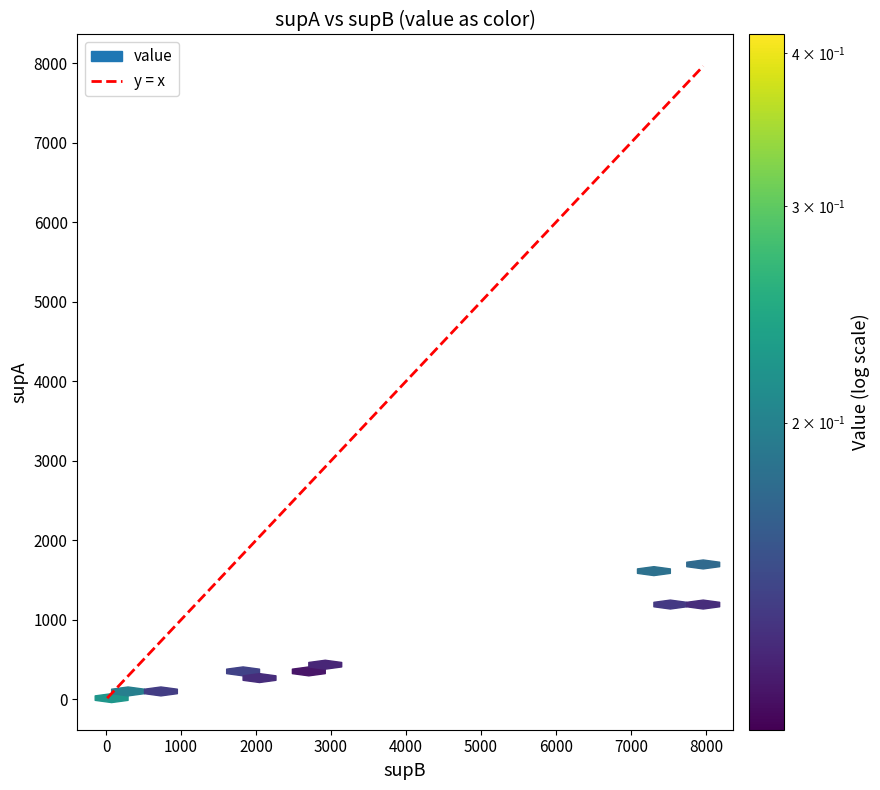

Reading left to right, transcribe all the data shown in this chart.

supA: 0=53.0	1=51.0	2=76.0	3=76.0	4=59.0	5=35.0	6=31.0	7=27.0	8=28.0	9=32.0	10=32.0	11=1640.0	12=28.0	13=137.0	14=137.0	15=1697.0	16=135.0	17=86.0	18=39.0	19=18.0	20=19.0	21=108.0	22=73.0	23=16.0	24=39.0	25=315.0	26=1199.0	27=66.0	28=65.0	29=101.0	30=20.0	31=64.0	32=284.0	33=1219.0	34=415.0	35=385.0	36=86.0	37=81.0	38=81.0	39=81.0
supB: 0=75.0	1=75.0	2=162.0	3=162.0	4=127.0	5=108.0	6=99.0	7=90.0	8=108.0	9=127.0	10=127.0	11=7386.0	12=127.0	13=639.0	14=639.0	15=7964.0	16=639.0	17=408.0	18=189.0	19=90.0	20=99.0	21=572.0	22=408.0	23=90.0	24=226.0	25=1854.0	26=7386.0	27=408.0	28=408.0	29=639.0	30=127.0	31=408.0	32=1854.0	33=7964.0	34=2795.0	35=2795.0	36=639.0	37=639.0	38=639.0	39=639.0
value: 0=0.4	1=0.4	2=0.3	3=0.3	4=0.3	5=0.2	6=0.2	7=0.2	8=0.2	9=0.2	10=0.2	11=0.2	12=0.2	13=0.2	14=0.2	15=0.2	16=0.2	17=0.2	18=0.2	19=0.2	20=0.2	21=0.2	22=0.2	23=0.2	24=0.1	25=0.1	26=0.1	27=0.1	28=0.1	29=0.1	30=0.1	31=0.1	32=0.1	33=0.1	34=0.1	35=0.1	36=0.1	37=0.1	38=0.1	39=0.1